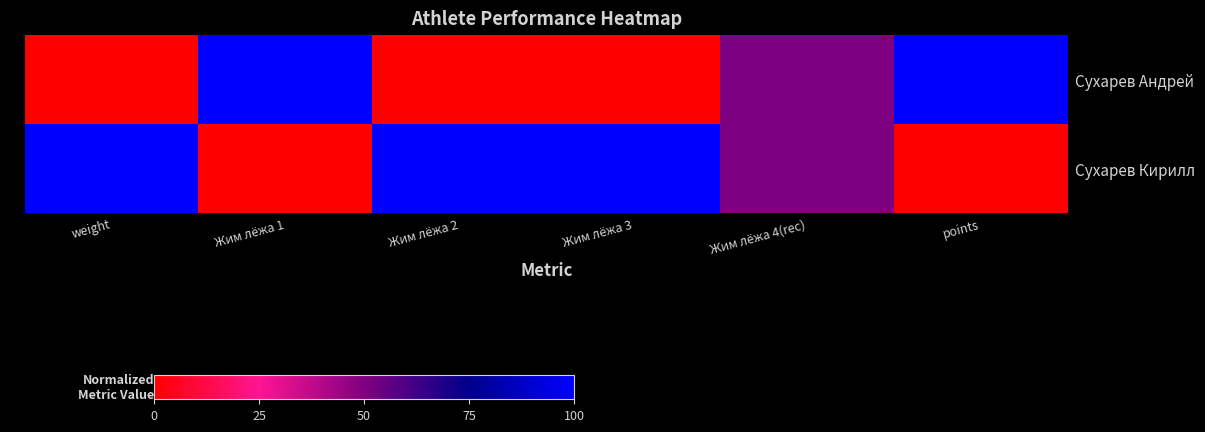

Which series has the largest range (max minus min)?

Сухарев Андрей